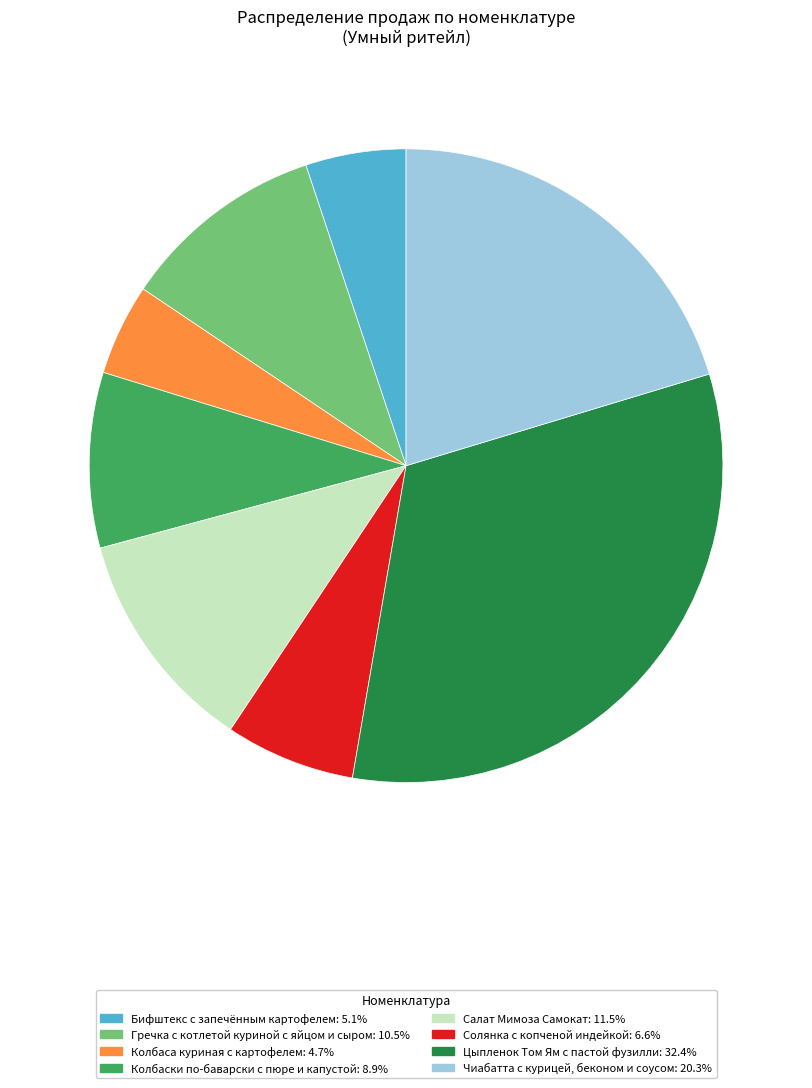

Approximately how many times larger is the value at Колбаса куриная с картофелем: 4.7% compared to Солянка с копченой индейкой: 6.6%?

0.7